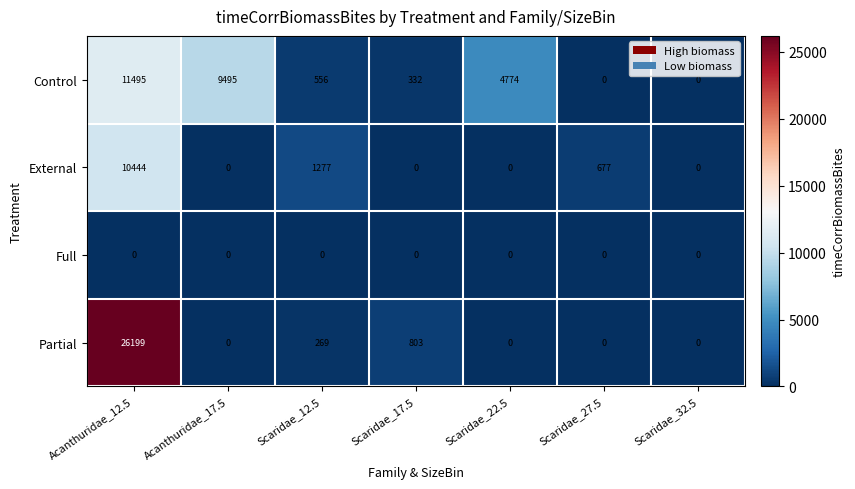

What is the total value across all series at Scaridae_27.5?

677